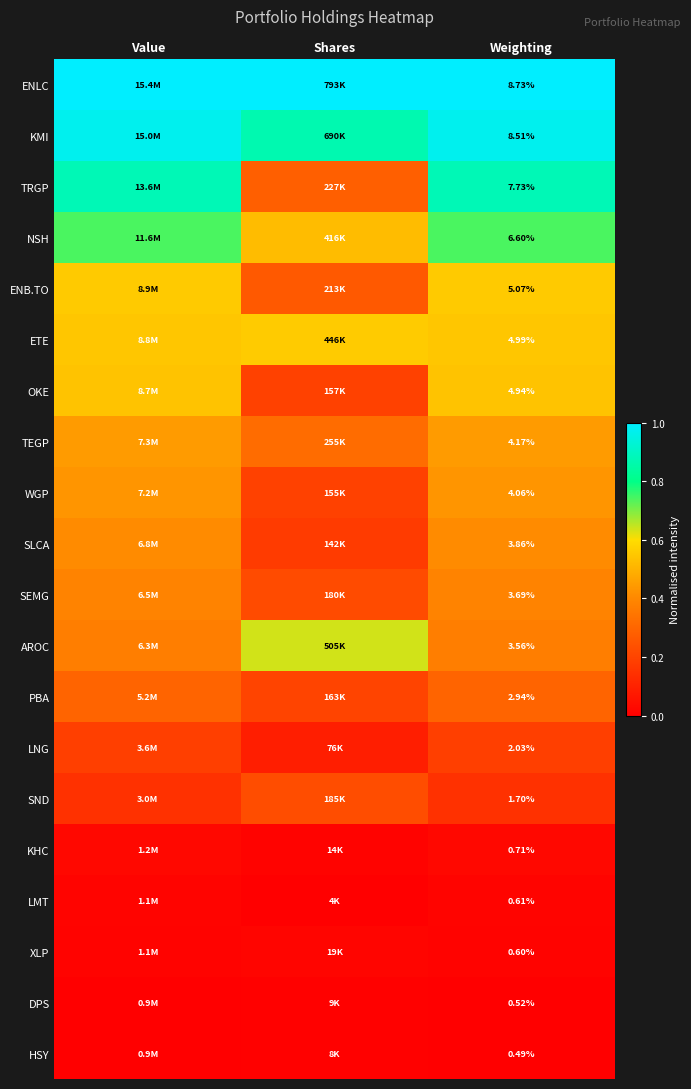

At Weighting, list the series in order from smallest to largest.

HSY, DPS, XLP, LMT, KHC, SND, LNG, PBA, AROC, SEMG, SLCA, WGP, TEGP, OKE, ETE, ENB.TO, NSH, TRGP, KMI, ENLC